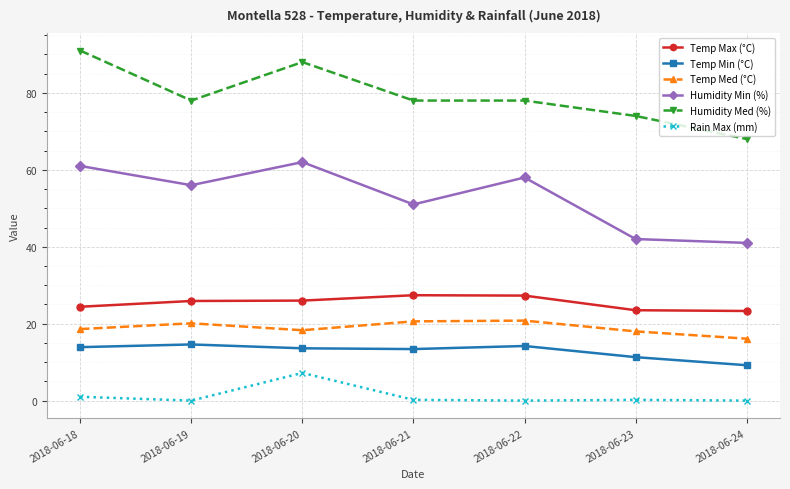

List the series in order of their peak value, lowest first.

Rain Max (mm), Temp Min (°C), Temp Med (°C), Temp Max (°C), Humidity Min (%), Humidity Med (%)